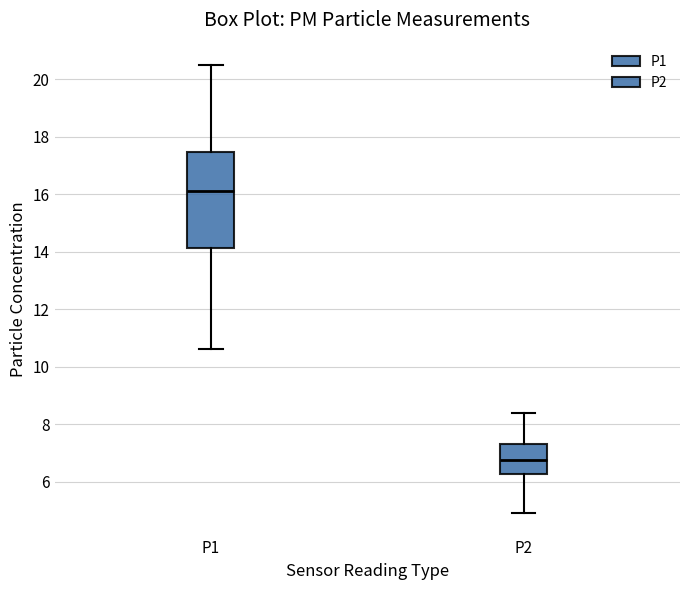

Where does the upper whisker of the box for P1 end on the y-axis? The values are not printed on the chart, so give them approximately, as read against the axis.

20.6